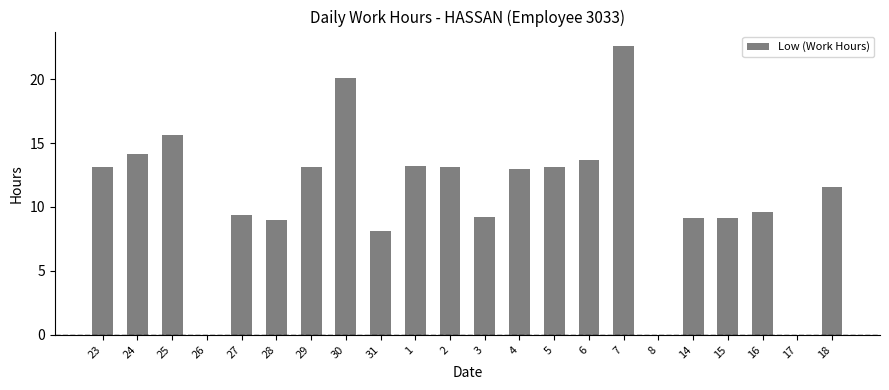

What is the maximum value shown in the chart?

22.6